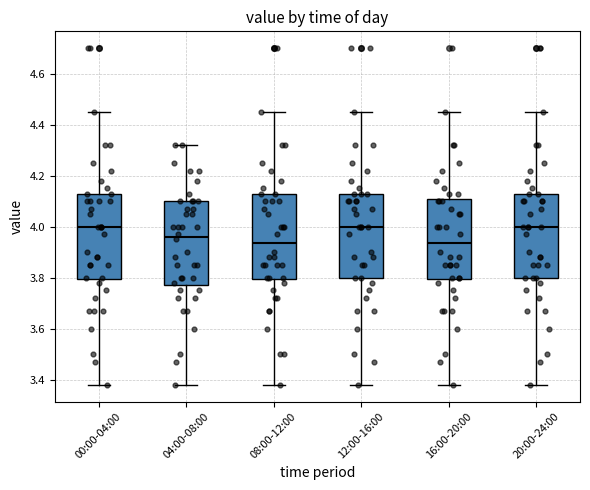

Reading left to right, transcribe this box plot: for each box, give where its median line is, the range the box spans, and where its two whiskers end, as read against the y-axis. The values are not printed on the chart, so give them approximately, as read against the axis.

00:00-04:00: median 4.00, box 3.80 to 4.14, whiskers 3.38 to 4.46
04:00-08:00: median 3.96, box 3.78 to 4.10, whiskers 3.38 to 4.32
08:00-12:00: median 3.94, box 3.80 to 4.14, whiskers 3.38 to 4.46
12:00-16:00: median 4.00, box 3.80 to 4.14, whiskers 3.38 to 4.46
16:00-20:00: median 3.94, box 3.80 to 4.10, whiskers 3.38 to 4.46
20:00-24:00: median 4.00, box 3.80 to 4.14, whiskers 3.38 to 4.46